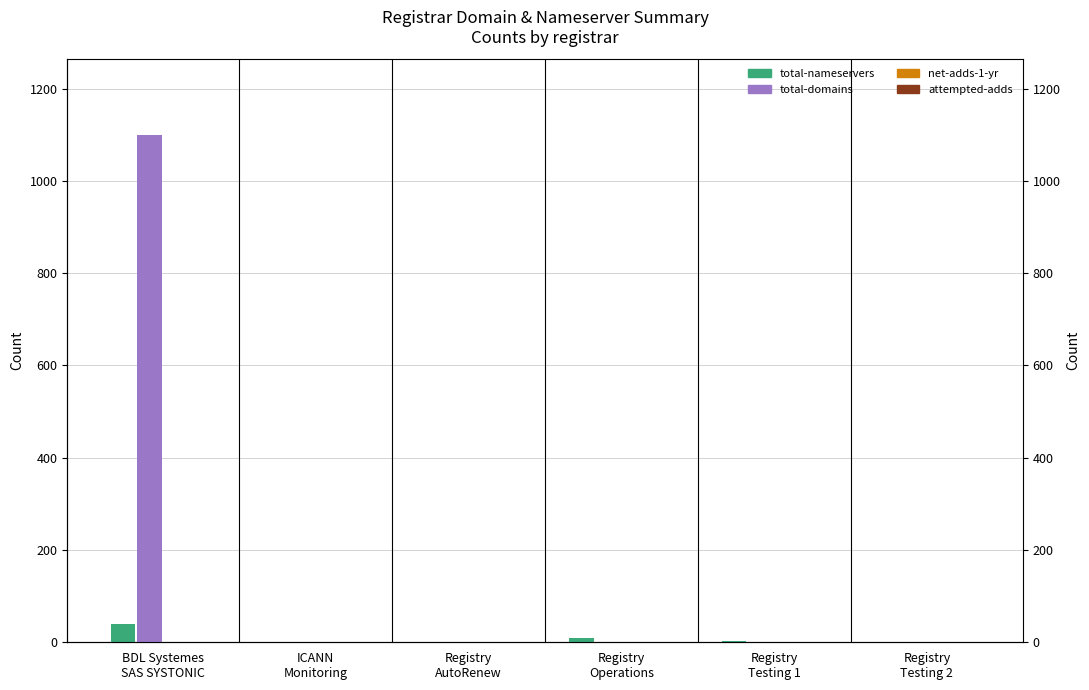

How many values in the total-domains series exceed 1?

1